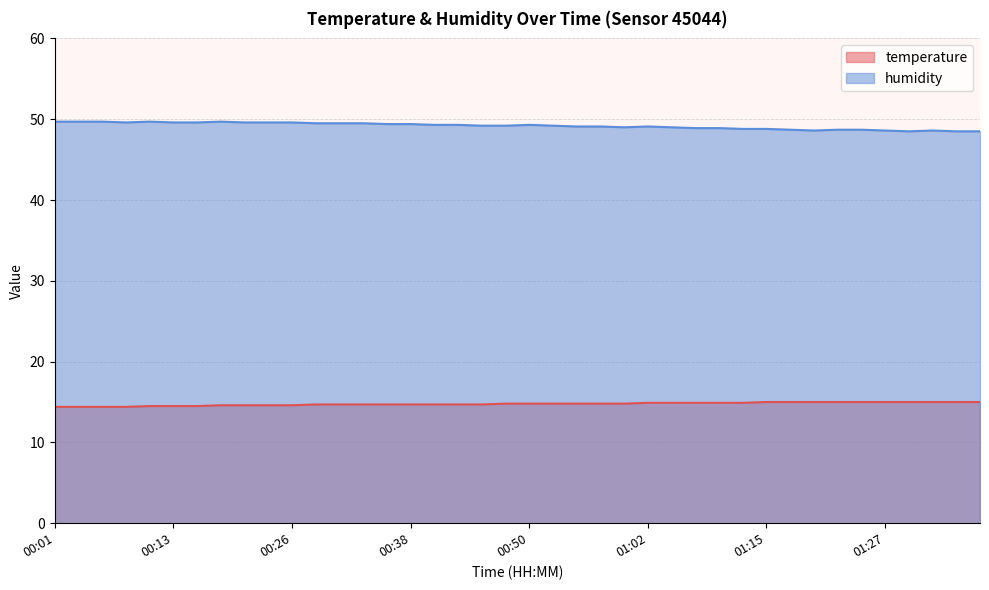

What is the label of the 38th point from the right?

00:06